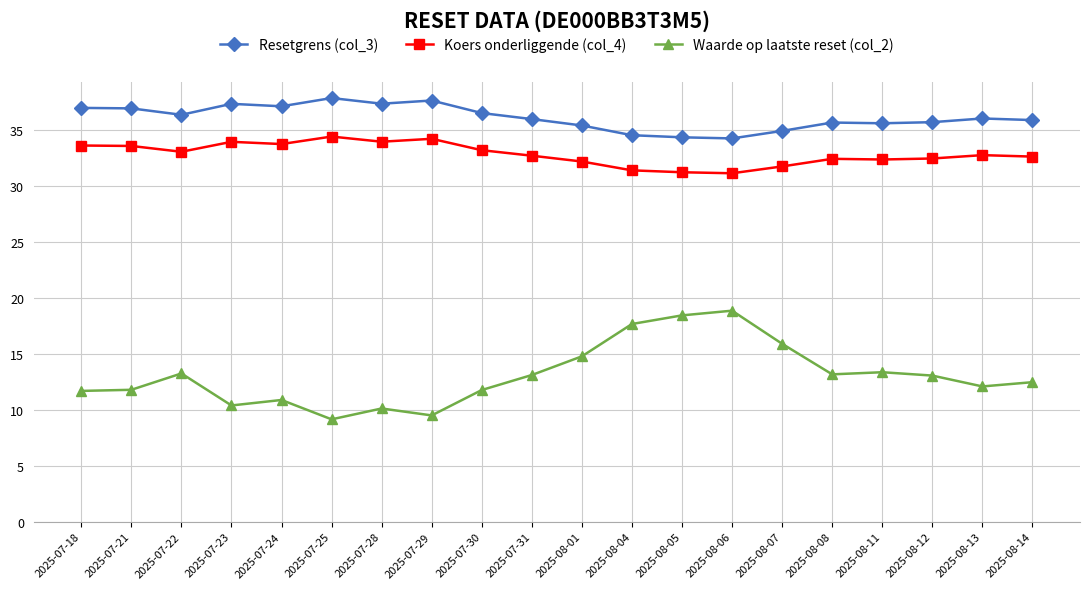

How many data points does each series have?

20